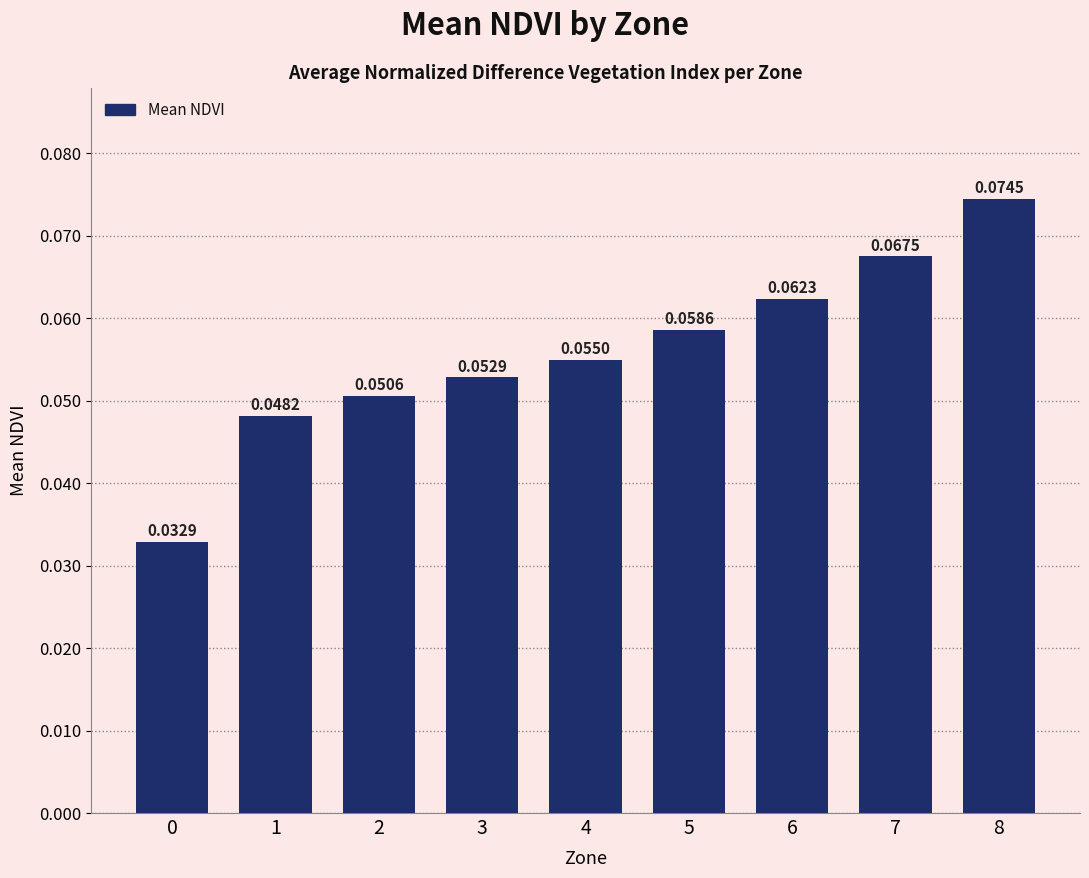

How many bars are there in total?

9